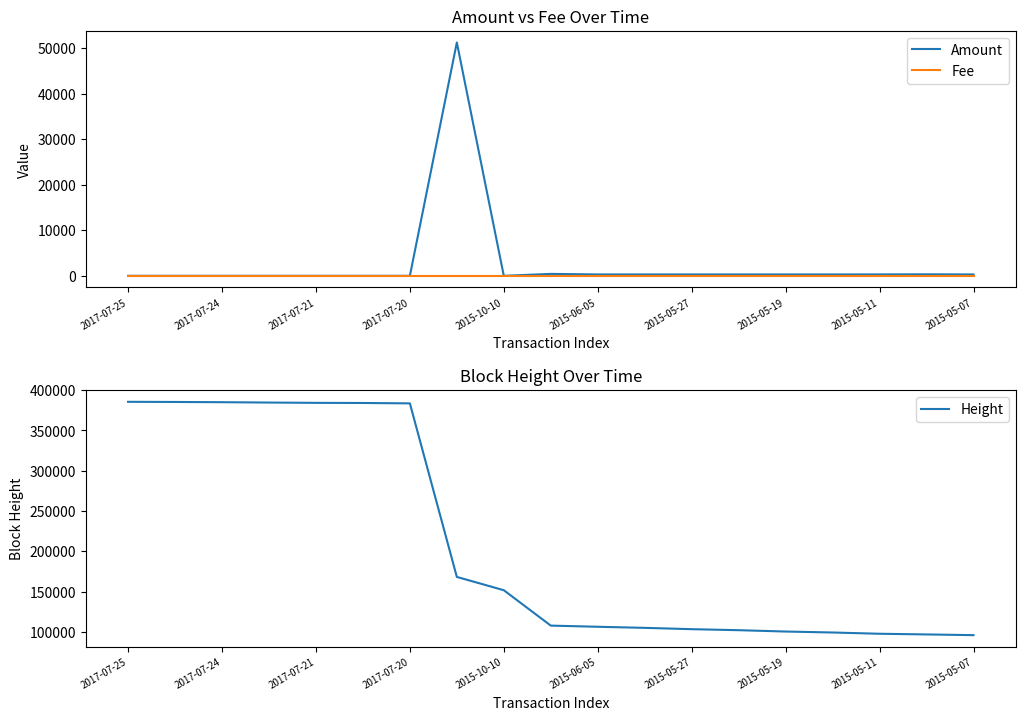

What is the value of the Fee point at the 3rd from the left?

1.0